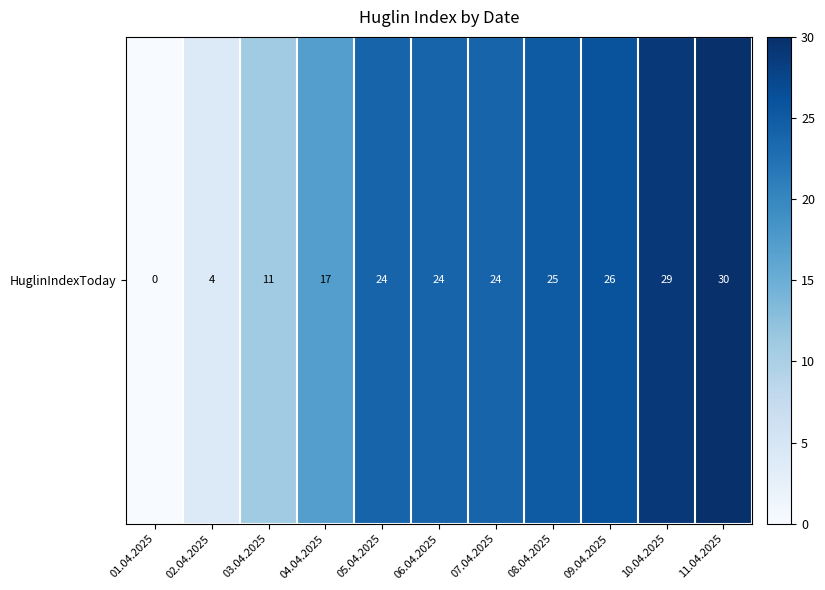

How many values are below 24?

4